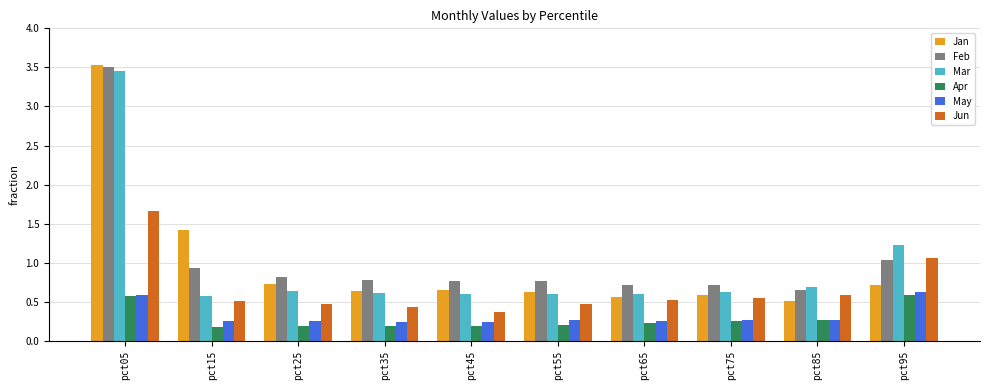

What is the value of the Feb bar at the 6th from the left?

0.8